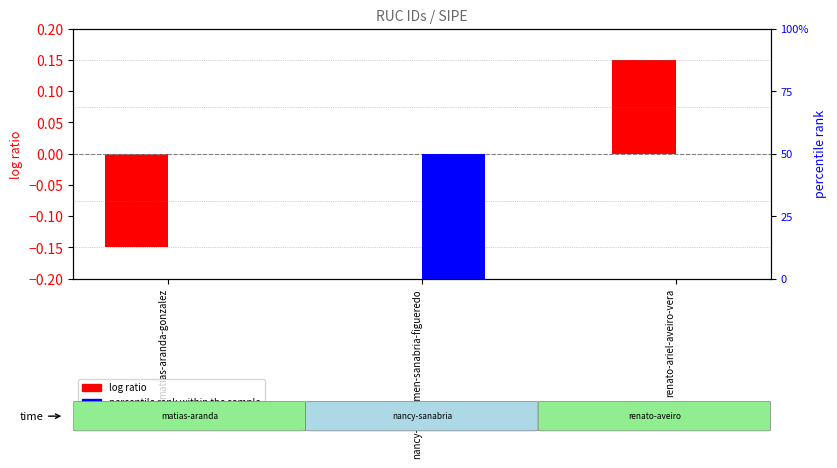

What is the greatest value displayed?

1.0